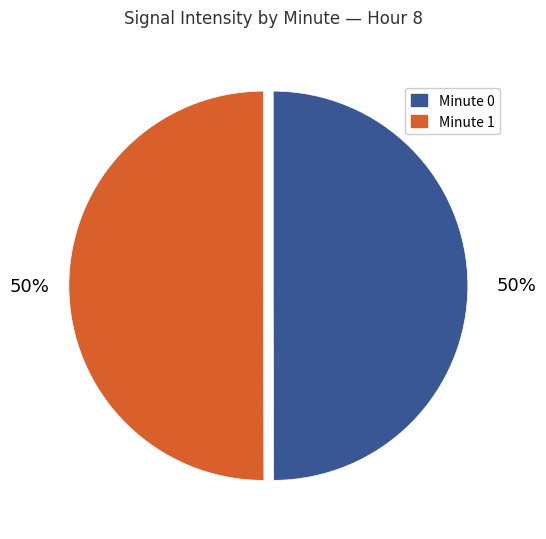

To the nearest percent, what is the average slice percentage?

50%